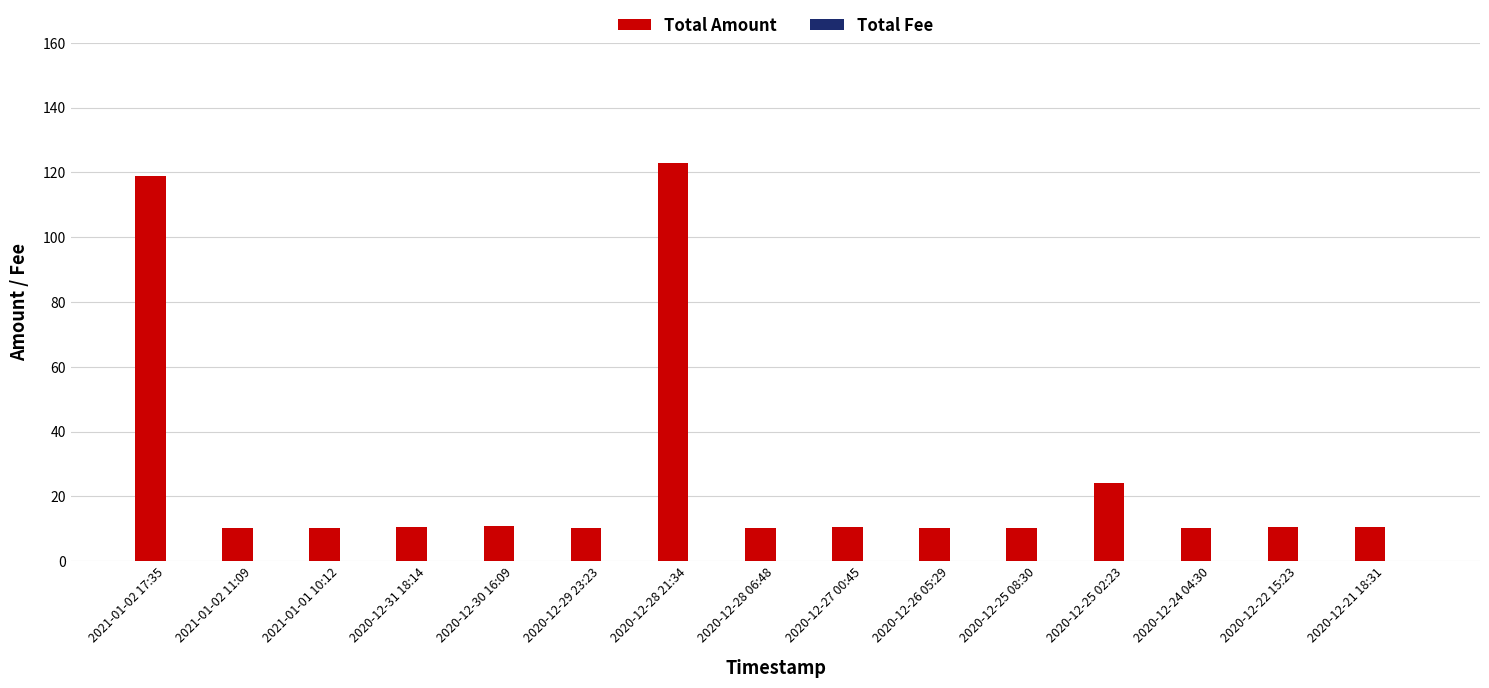

At which label does Total Amount reach its peak?

2020-12-28 21:34